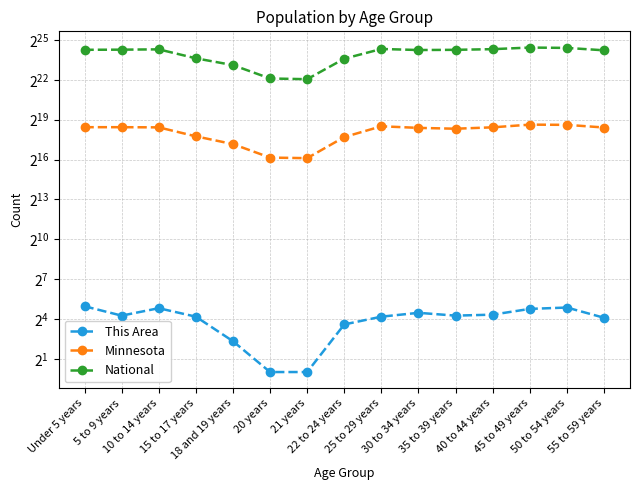

The value of National at 30 to 34 years is 7148305. True or false?

False